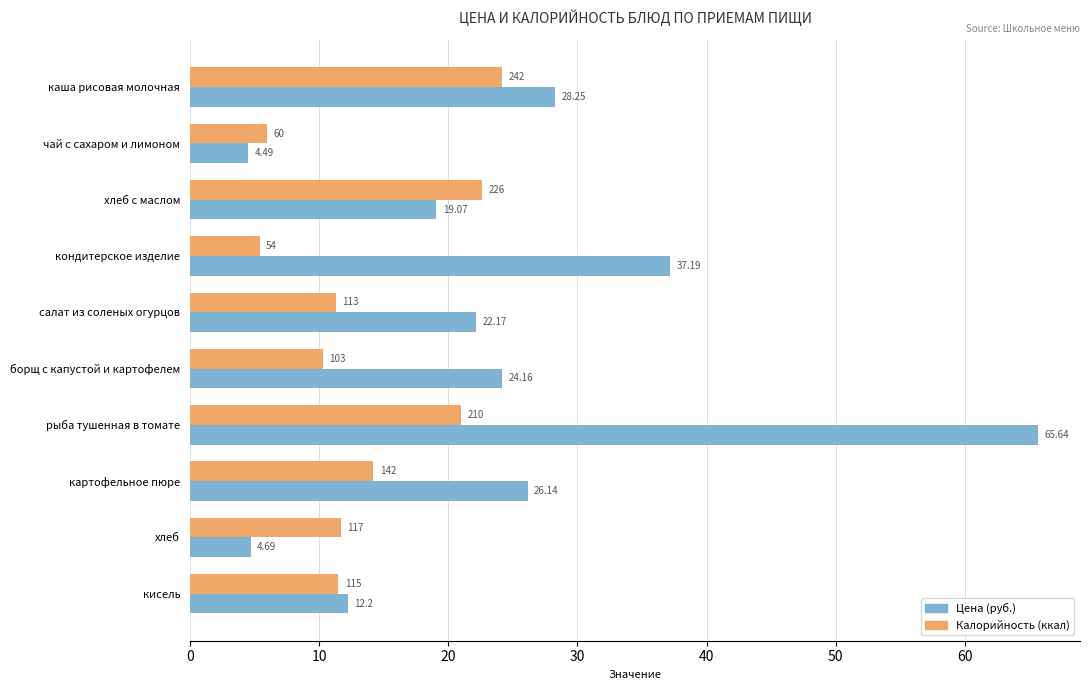

Which label corresponds to the smallest value in the chart?

чай с сахаром и лимоном